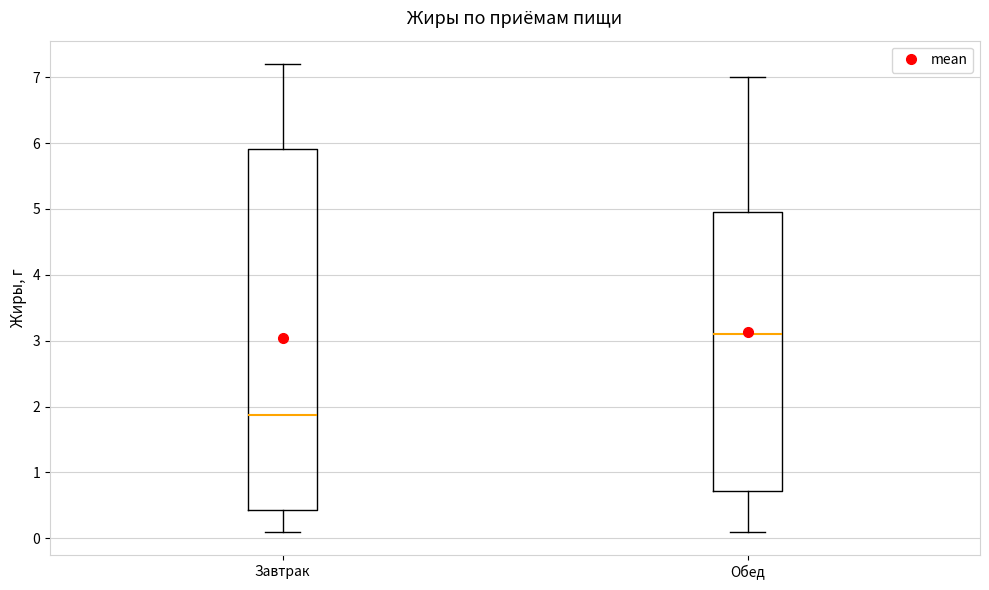

Where does the lower whisker of the box for Завтрак end on the y-axis? The values are not printed on the chart, so give them approximately, as read against the axis.

0.1